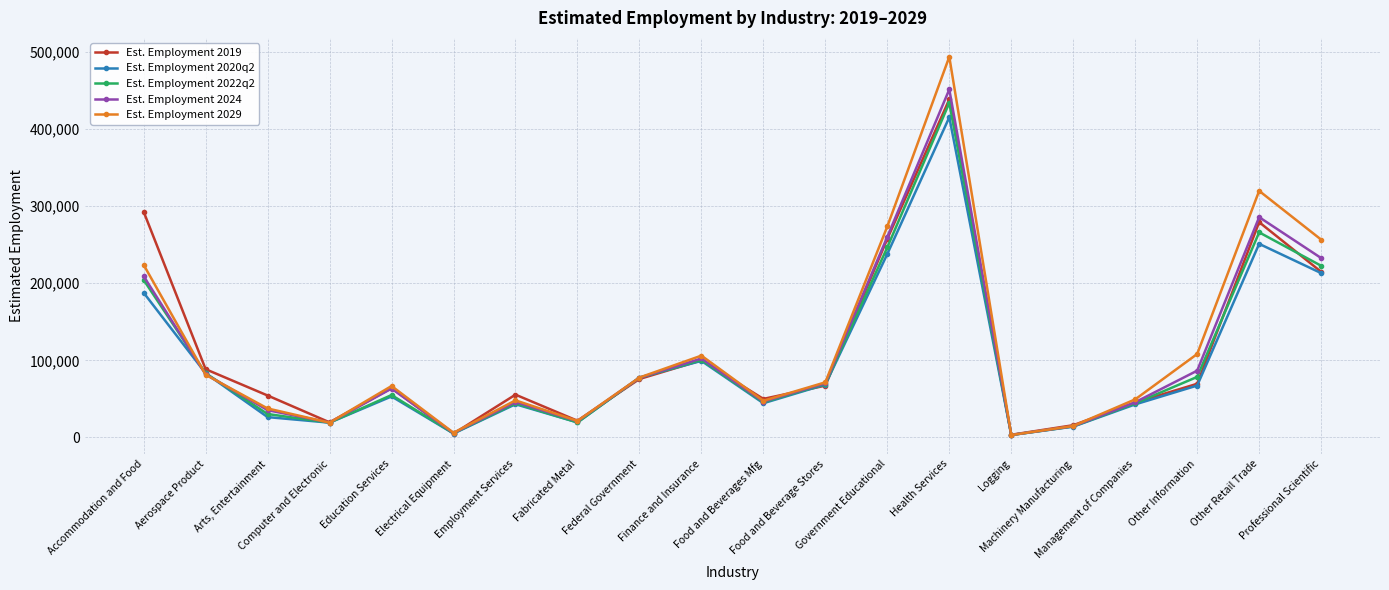

What is the sum of all Est. Employment 2019 values?

2218300